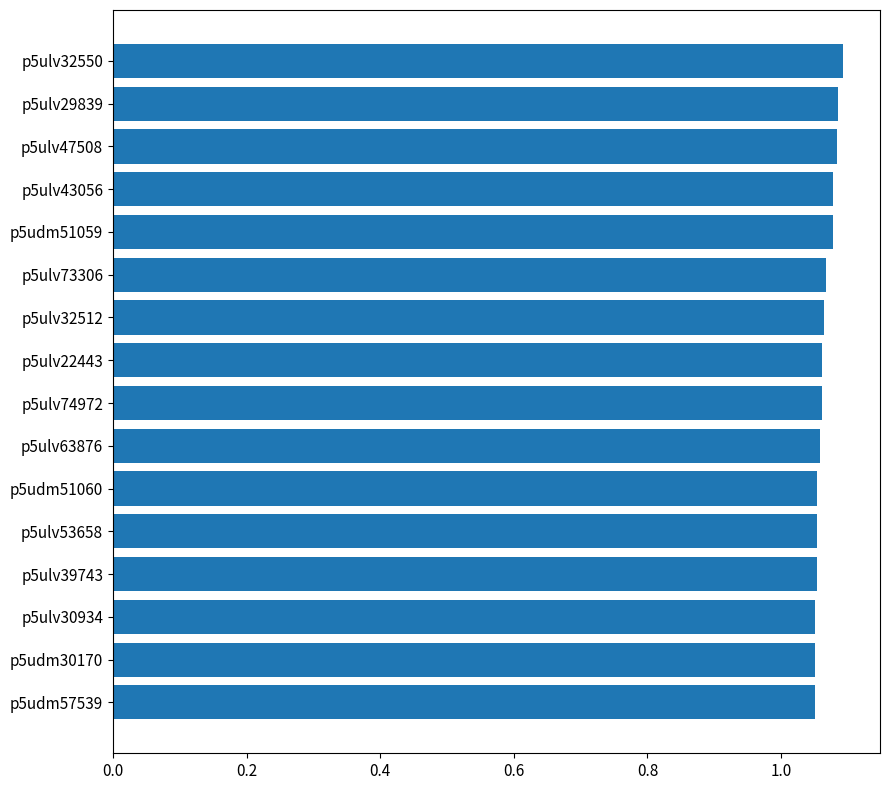

What is the sum of all values?

17.0